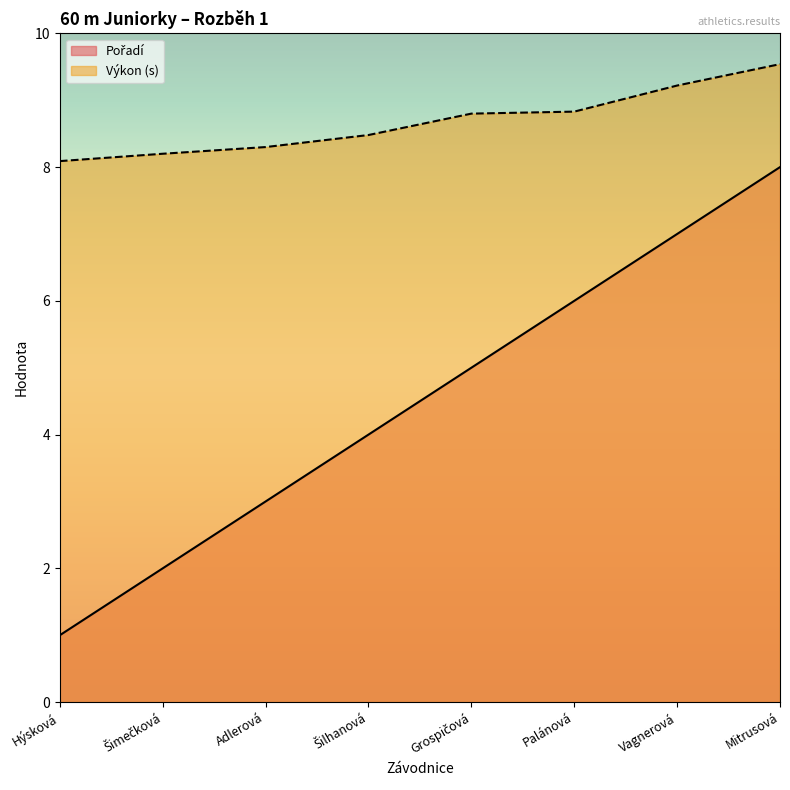

What position from the right is Grospičová?

4